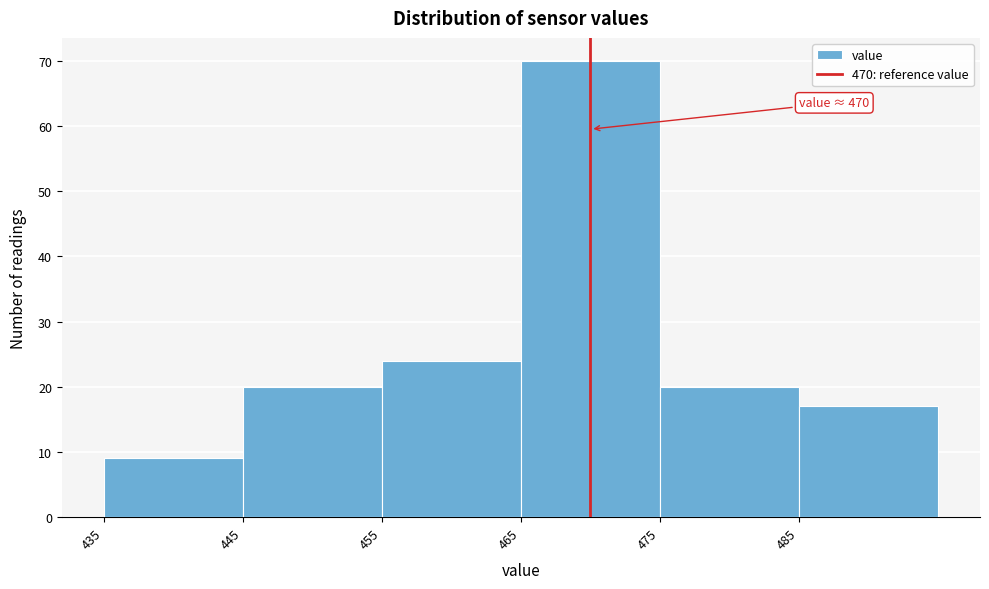

Over which range of the x-axis is the bar tallest?

465 to 475